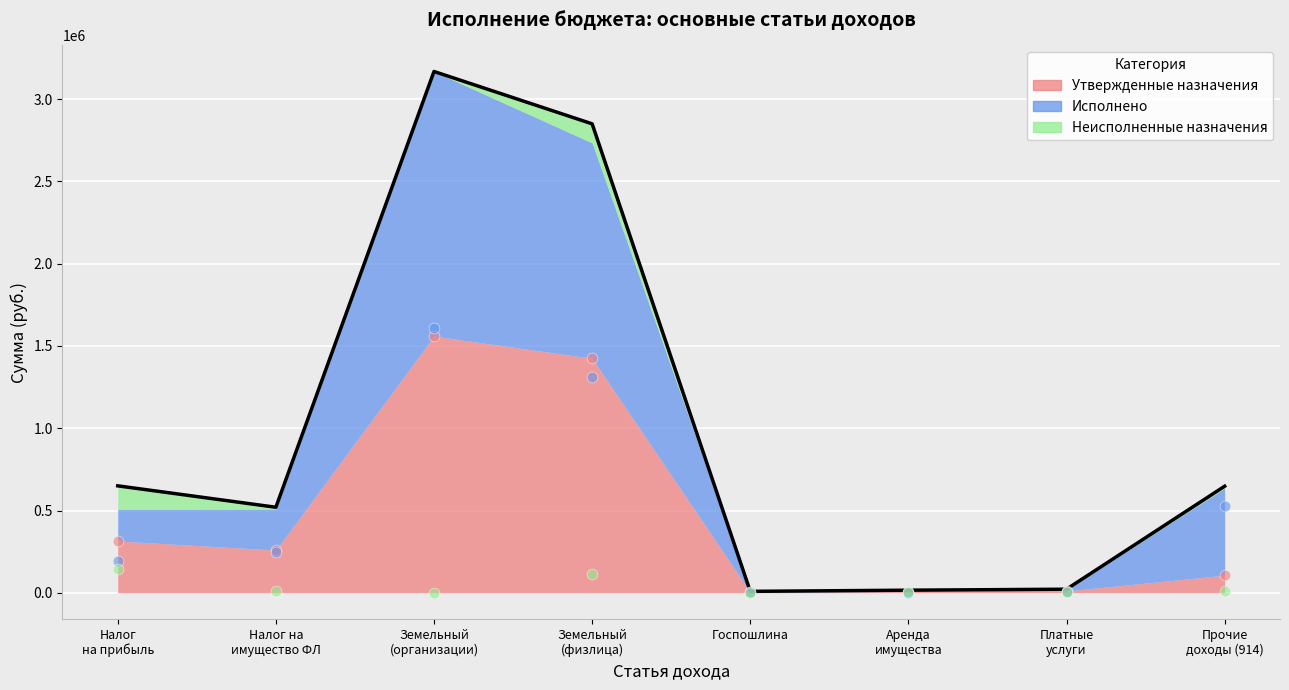

What is the total value across all series at Земельный (физлица)?

2850000.0